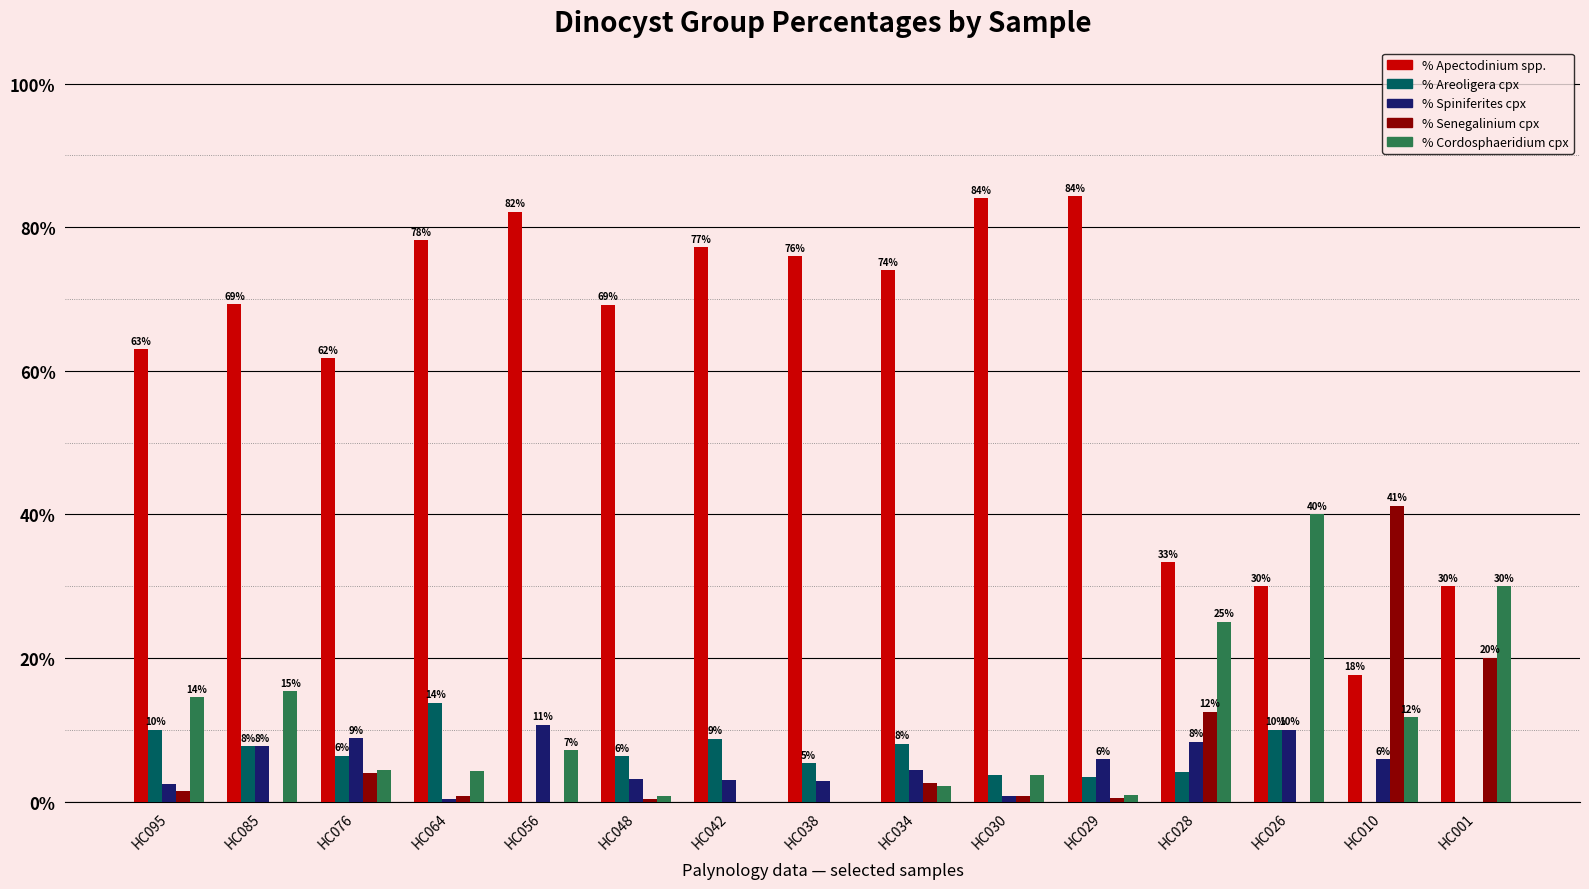

What is the difference between the % Cordosphaeridium cpx values at HC028 and HC076?

20.6